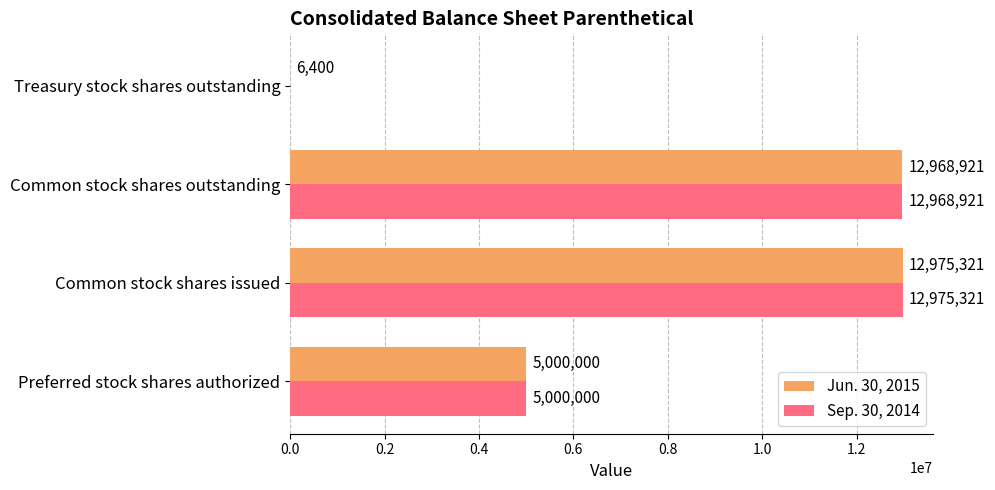

What is the sum of the Sep. 30, 2014 values at Preferred stock shares authorized and Common stock shares outstanding?

17968921